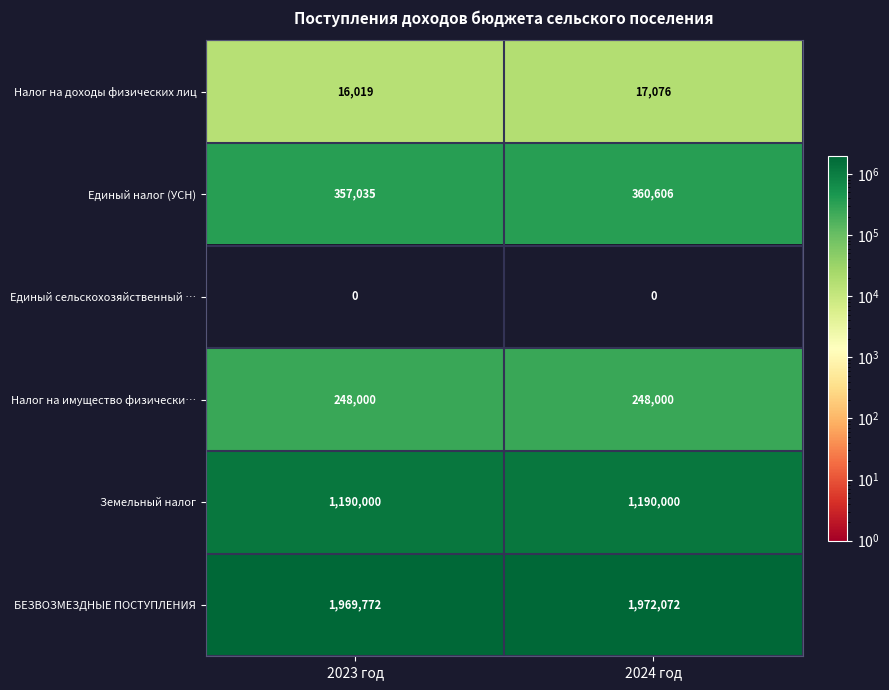

At how many categories does at least one series exceed 1338157?

2